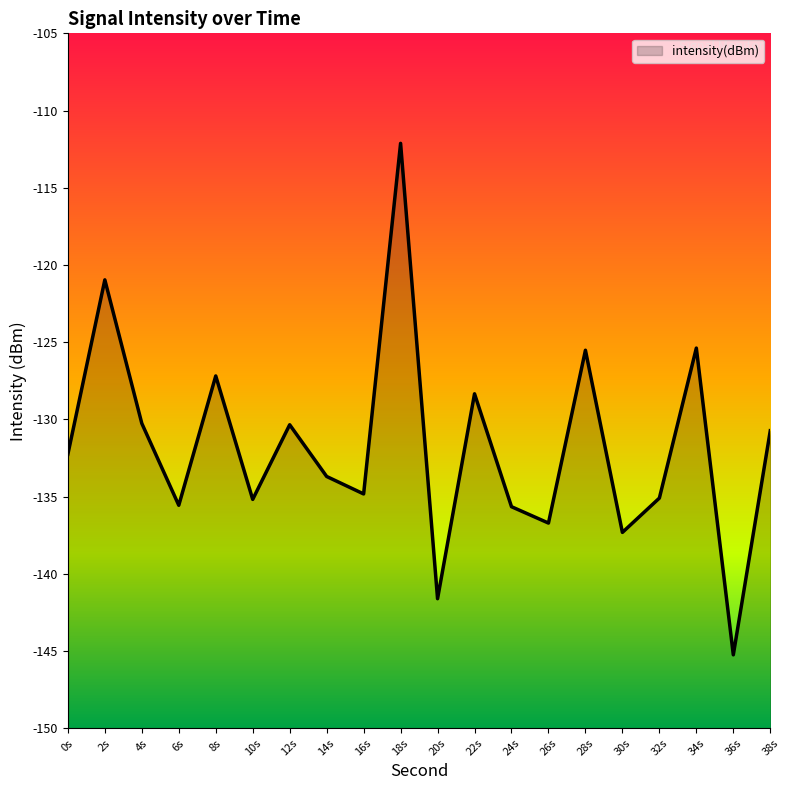

Which has a higher value, 2s or 36s?

2s